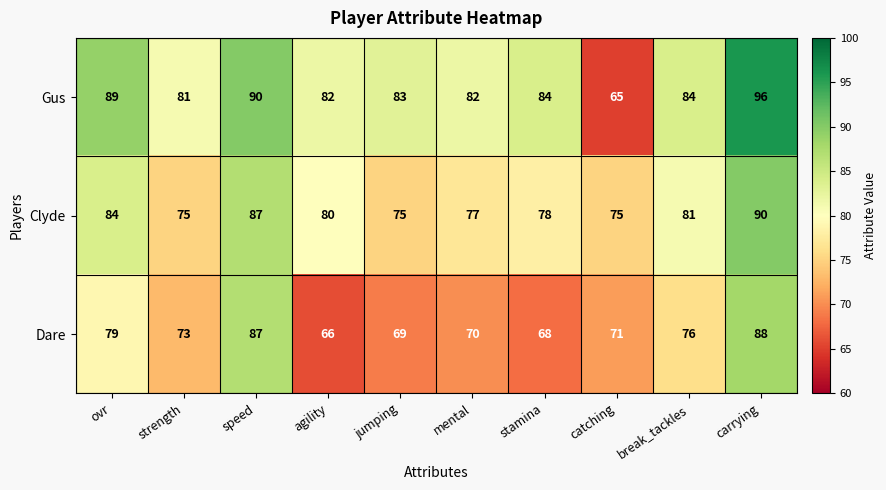

At how many categories does at least one series exceed 73?

10